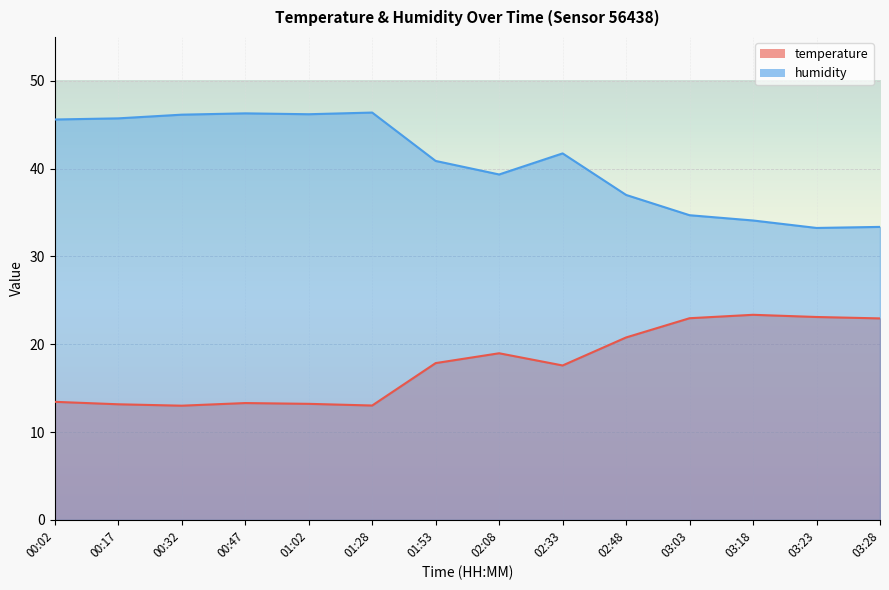

Which series has the widest spread of values?

humidity